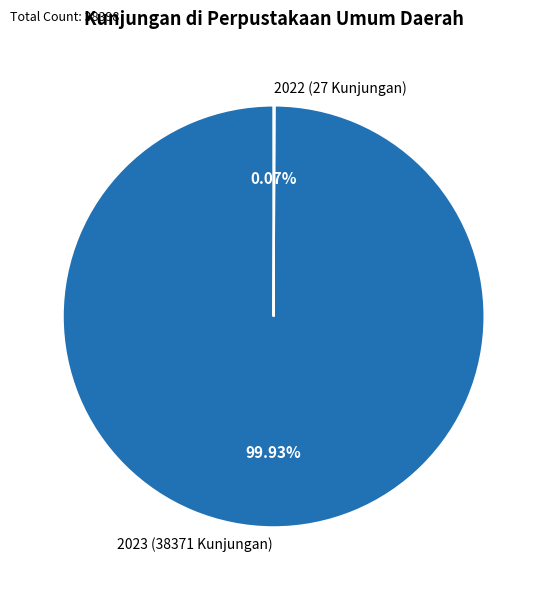

Does 2023 (38371 Kunjungan) account for over 50% of the chart?

Yes